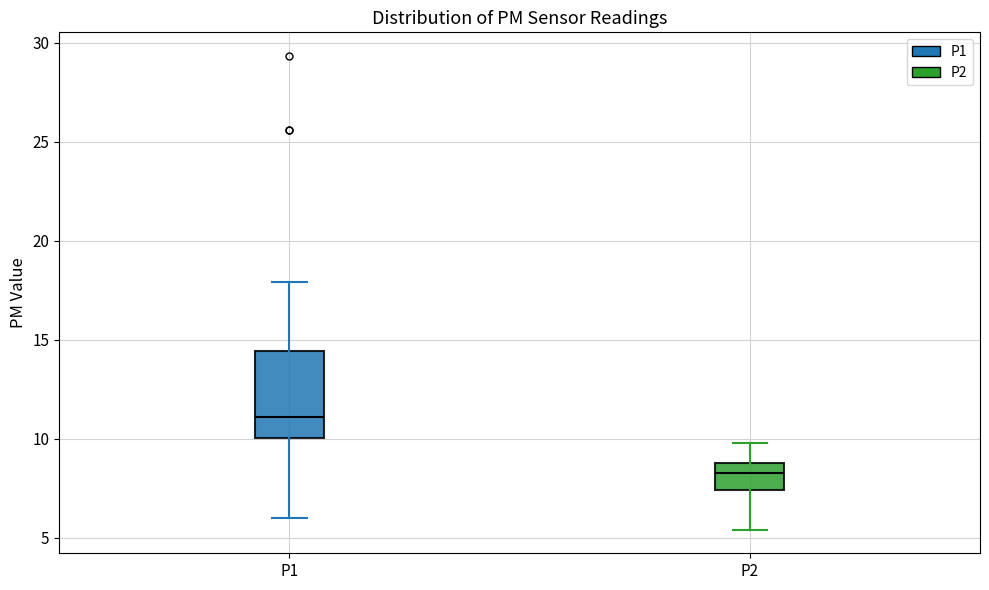

Reading left to right, transcribe this box plot: for each box, give where its median line is, the range the box spans, and where its two whiskers end, as read against the y-axis. The values are not printed on the chart, so give them approximately, as read against the axis.

P1: median 11.0, box 10.0 to 14.5, whiskers 6.0 to 18.0
P2: median 8.5, box 7.5 to 9.0, whiskers 5.5 to 10.0